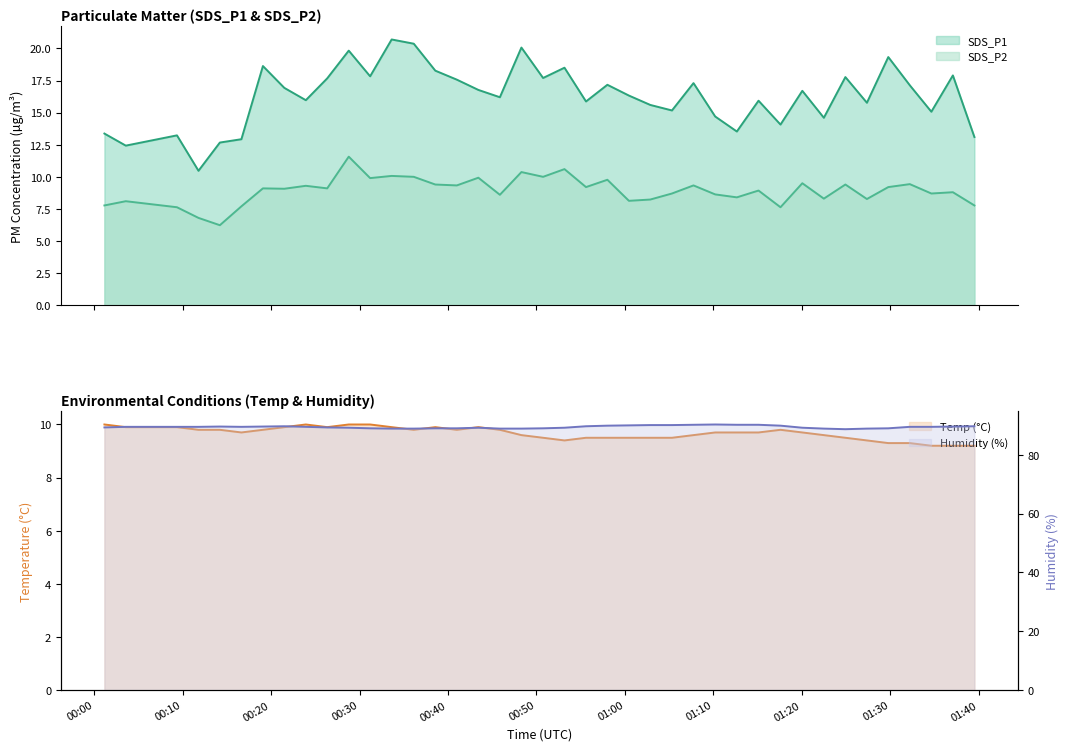

What is the approximate value of SDS_P1 at 2024/03/19 00:48:18?

20.1